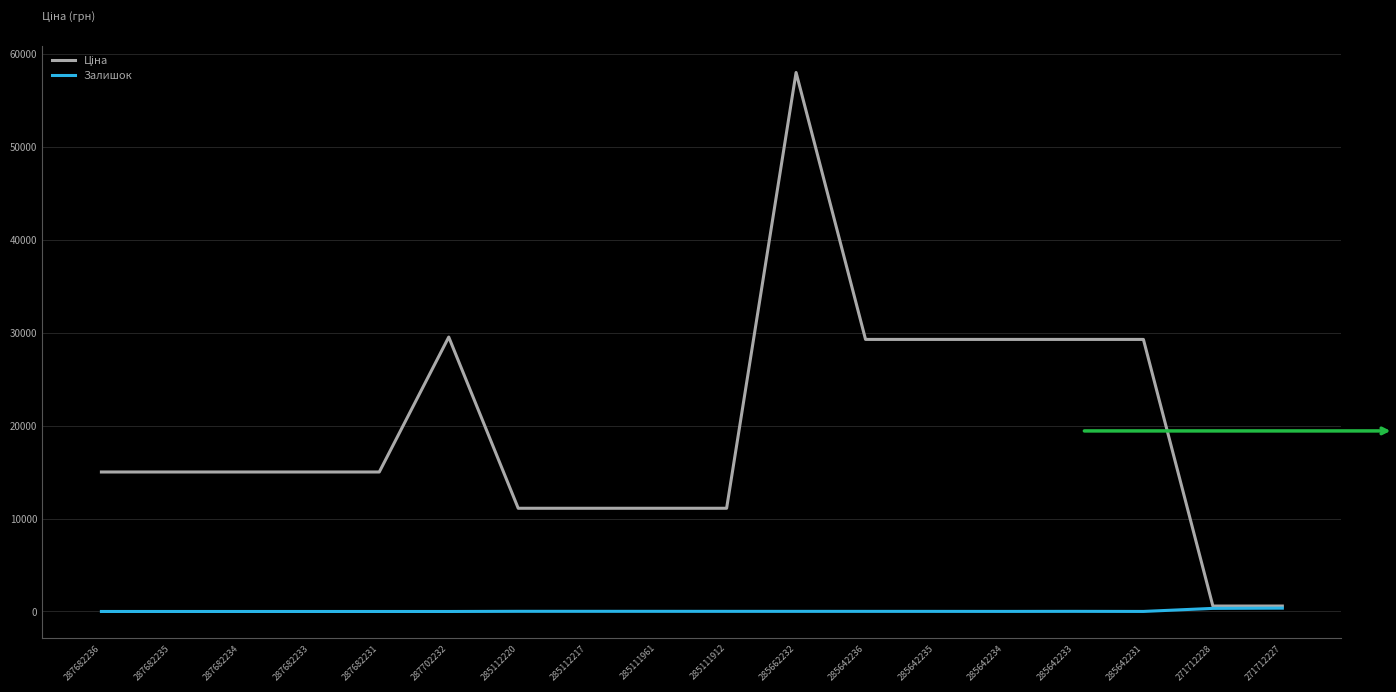

What is the total value across all series at 287682235?

15019.2